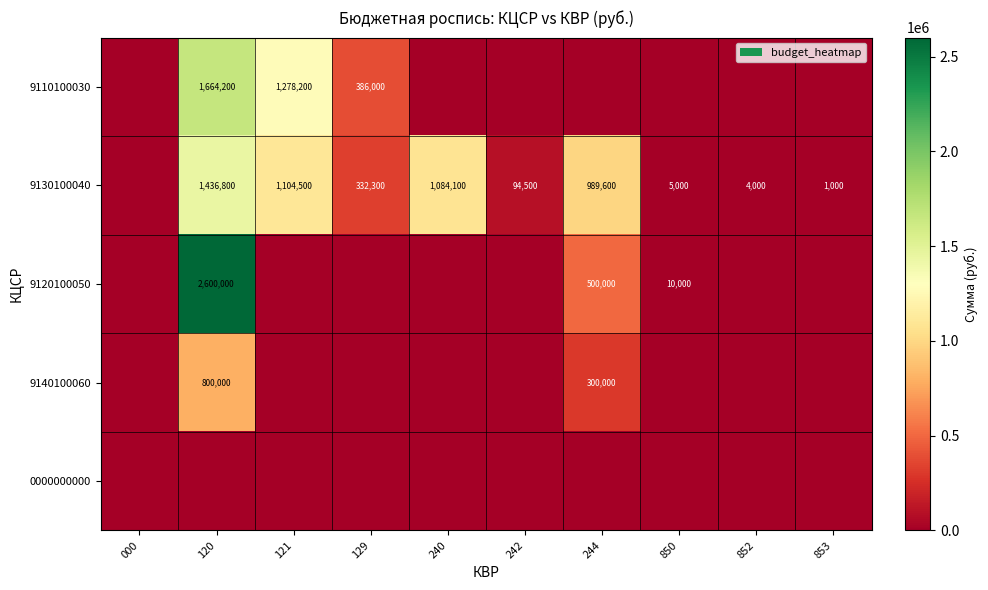

At which category is the sum across all series the highest?

120